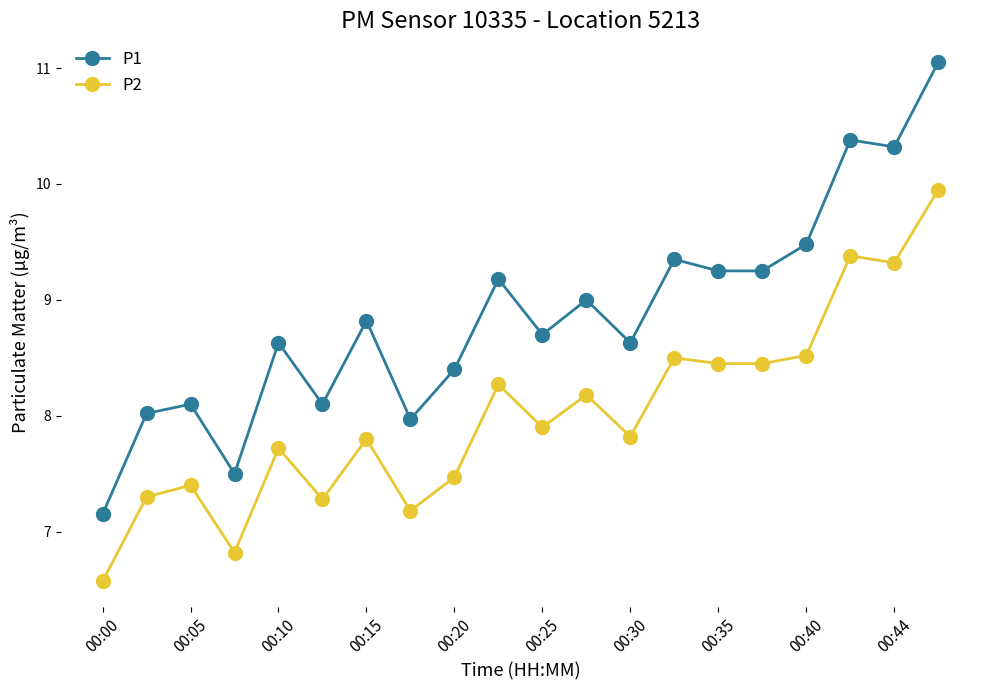

How many data points does each series have?

20